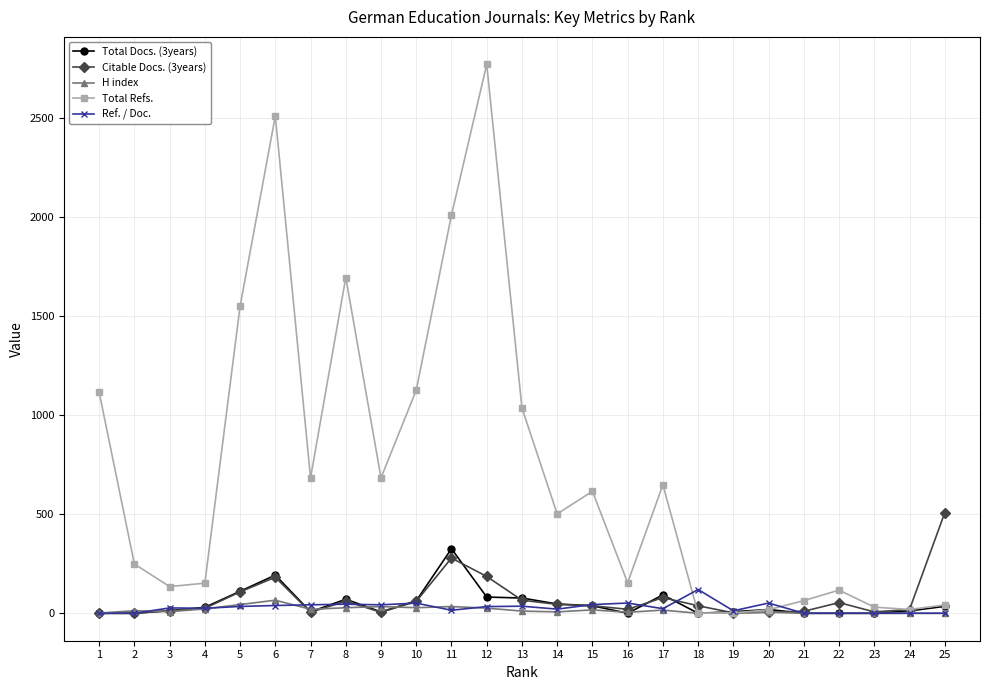

Count the number of data series in this chart.

5